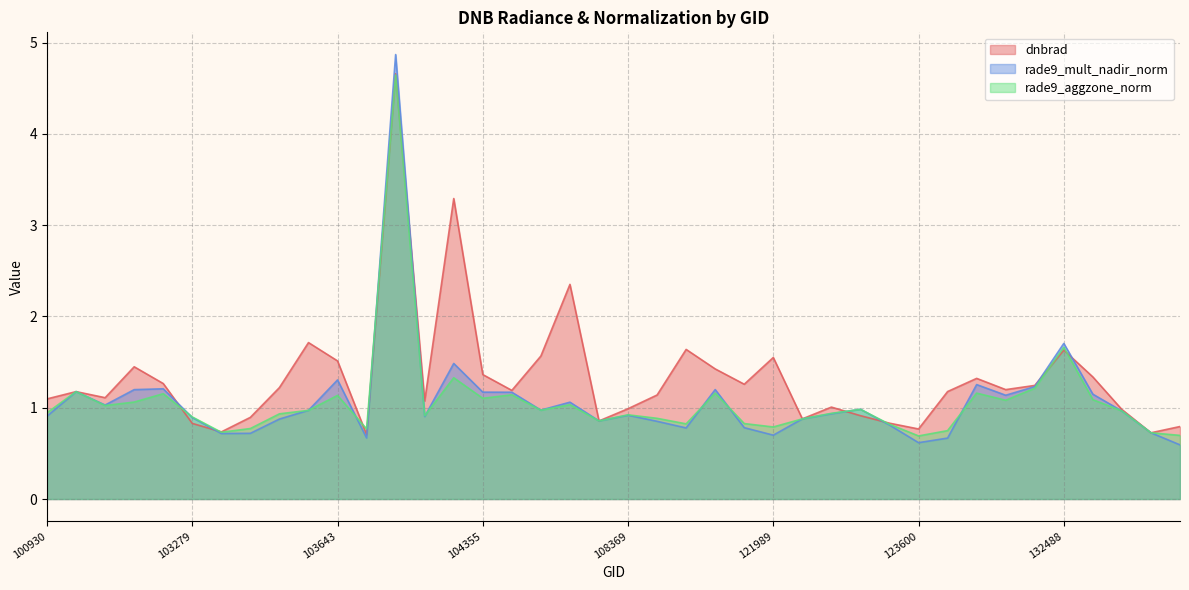

At how many categories does at least one series exceed 2?

3